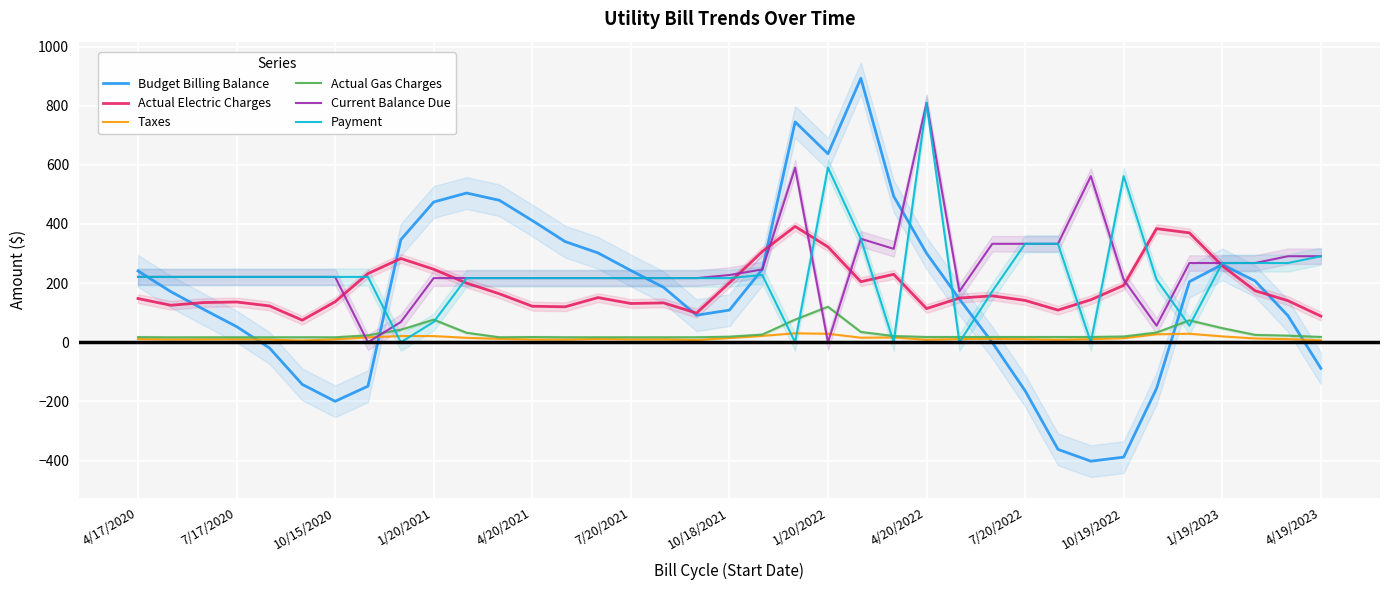

At which label does Actual Gas Charges reach its peak?

1/20/2022